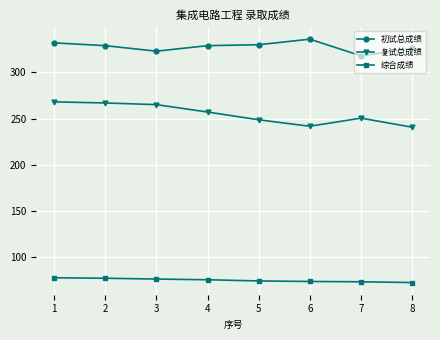

What is the lowest value of the 复试总成绩 series?

240.8